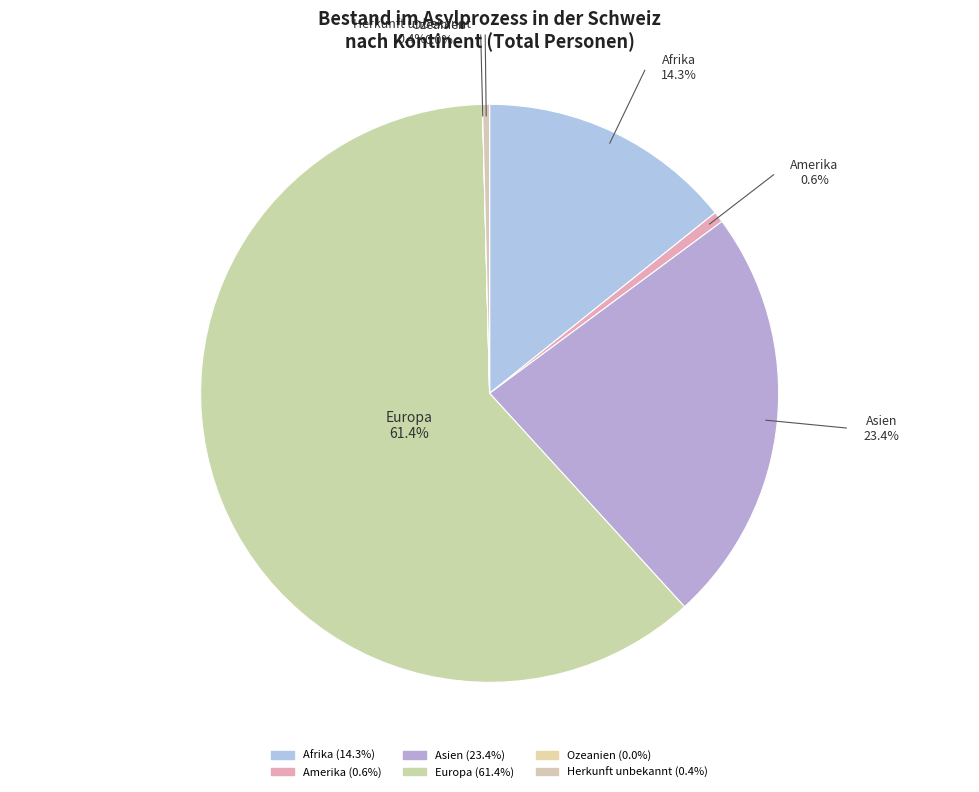

Between Afrika and Herkunft unbekannt, which is larger?

Afrika